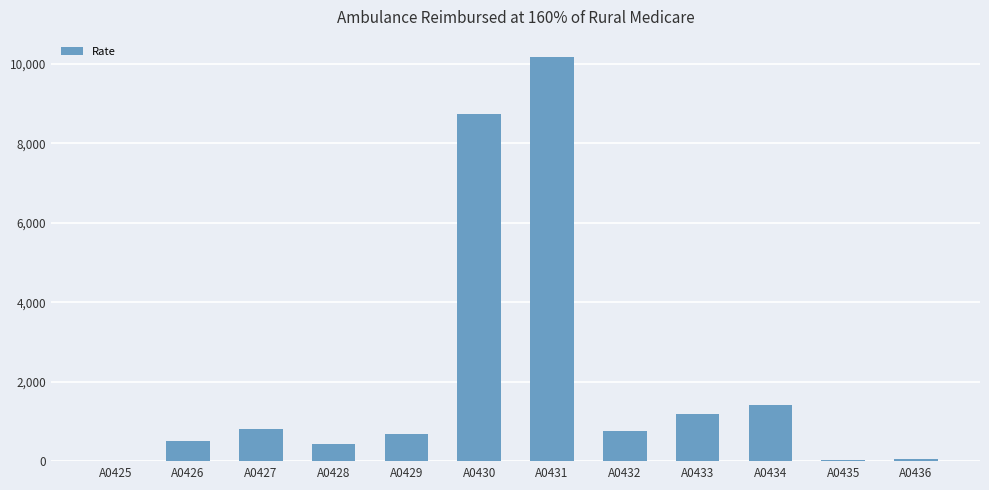

Count the number of categories in the chart.

12